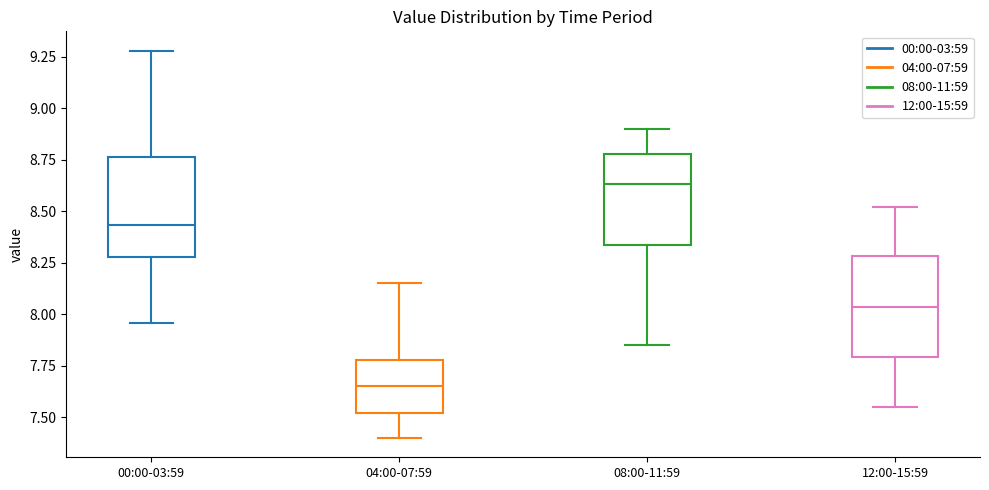

Reading left to right, read every box against the y-axis: the position of its median line, the range the box covers, and the ends of its whiskers. The values are not printed on the chart, so give them approximately, as read against the axis.

00:00-03:59: median 8.45, box 8.30 to 8.75, whiskers 7.95 to 9.30
04:00-07:59: median 7.65, box 7.50 to 7.80, whiskers 7.40 to 8.15
08:00-11:59: median 8.65, box 8.35 to 8.80, whiskers 7.85 to 8.90
12:00-15:59: median 8.05, box 7.80 to 8.30, whiskers 7.55 to 8.50